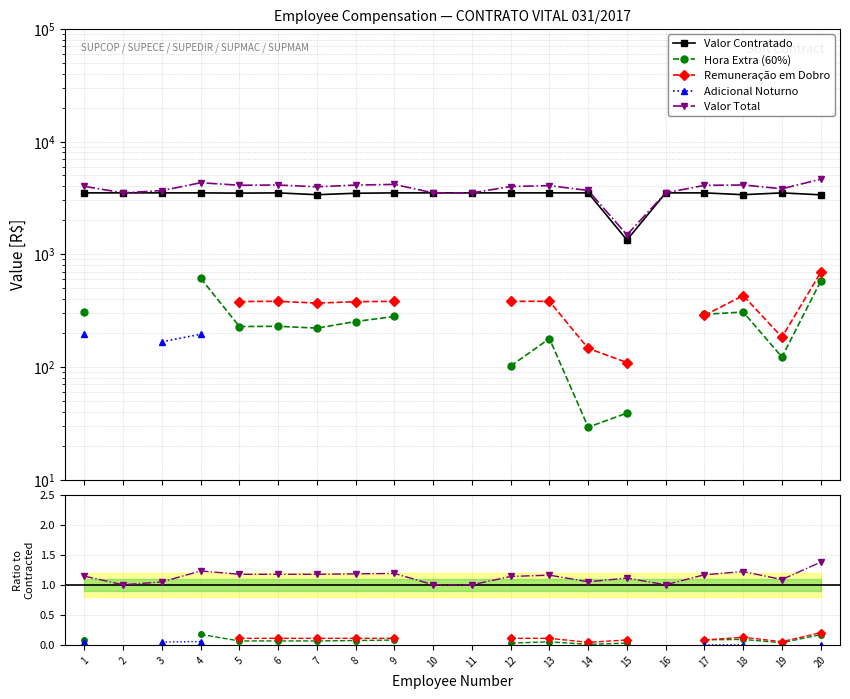

At which label is Valor Contratado closest to 2420?

20